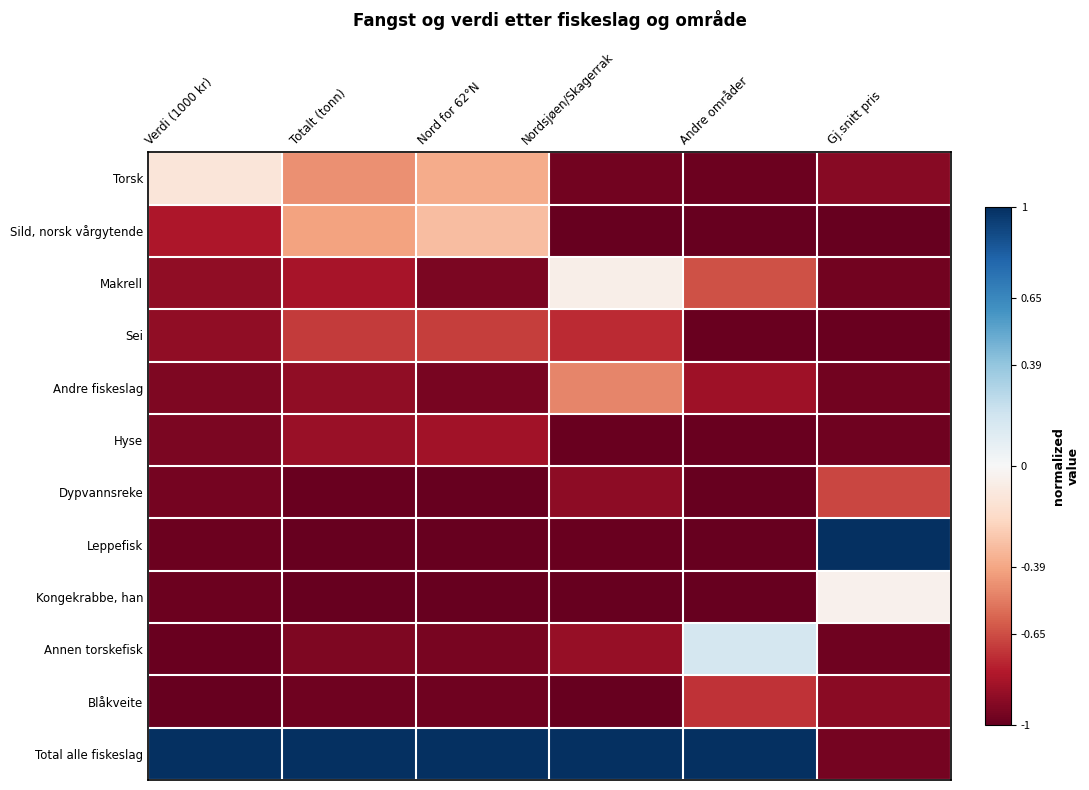

Reading left to right, extract all data points from this chart.

Torsk: Verdi (1000 kr)=-0.1	Totalt (tonn)=-0.5	Nord for 62°N=-0.4	Nordsjøen/Skagerrak=-1.0	Andre områder=-1.0	Gj.snitt pris=-0.9
Sild, norsk vårgytende: Verdi (1000 kr)=-0.8	Totalt (tonn)=-0.4	Nord for 62°N=-0.3	Nordsjøen/Skagerrak=-1.0	Andre områder=-1.0	Gj.snitt pris=-1.0
Makrell: Verdi (1000 kr)=-0.9	Totalt (tonn)=-0.8	Nord for 62°N=-0.9	Nordsjøen/Skagerrak=-0.1	Andre områder=-0.6	Gj.snitt pris=-1.0
Sei: Verdi (1000 kr)=-0.9	Totalt (tonn)=-0.7	Nord for 62°N=-0.7	Nordsjøen/Skagerrak=-0.7	Andre områder=-1.0	Gj.snitt pris=-1.0
Andre fiskeslag: Verdi (1000 kr)=-0.9	Totalt (tonn)=-0.9	Nord for 62°N=-0.9	Nordsjøen/Skagerrak=-0.5	Andre områder=-0.8	Gj.snitt pris=-1.0
Hyse: Verdi (1000 kr)=-0.9	Totalt (tonn)=-0.9	Nord for 62°N=-0.8	Nordsjøen/Skagerrak=-1.0	Andre områder=-1.0	Gj.snitt pris=-1.0
Dypvannsreke: Verdi (1000 kr)=-1.0	Totalt (tonn)=-1.0	Nord for 62°N=-1.0	Nordsjøen/Skagerrak=-0.9	Andre områder=-1.0	Gj.snitt pris=-0.7
Leppefisk: Verdi (1000 kr)=-1.0	Totalt (tonn)=-1.0	Nord for 62°N=-1.0	Nordsjøen/Skagerrak=-1.0	Andre områder=-1.0	Gj.snitt pris=1.0
Kongekrabbe, han: Verdi (1000 kr)=-1.0	Totalt (tonn)=-1.0	Nord for 62°N=-1.0	Nordsjøen/Skagerrak=-1.0	Andre områder=-1.0	Gj.snitt pris=-0.0
Annen torskefisk: Verdi (1000 kr)=-1.0	Totalt (tonn)=-0.9	Nord for 62°N=-0.9	Nordsjøen/Skagerrak=-0.9	Andre områder=0.2	Gj.snitt pris=-1.0
Blåkveite: Verdi (1000 kr)=-1.0	Totalt (tonn)=-1.0	Nord for 62°N=-1.0	Nordsjøen/Skagerrak=-1.0	Andre områder=-0.7	Gj.snitt pris=-0.9
Total alle fiskeslag: Verdi (1000 kr)=1.0	Totalt (tonn)=1.0	Nord for 62°N=1.0	Nordsjøen/Skagerrak=1.0	Andre områder=1.0	Gj.snitt pris=-1.0